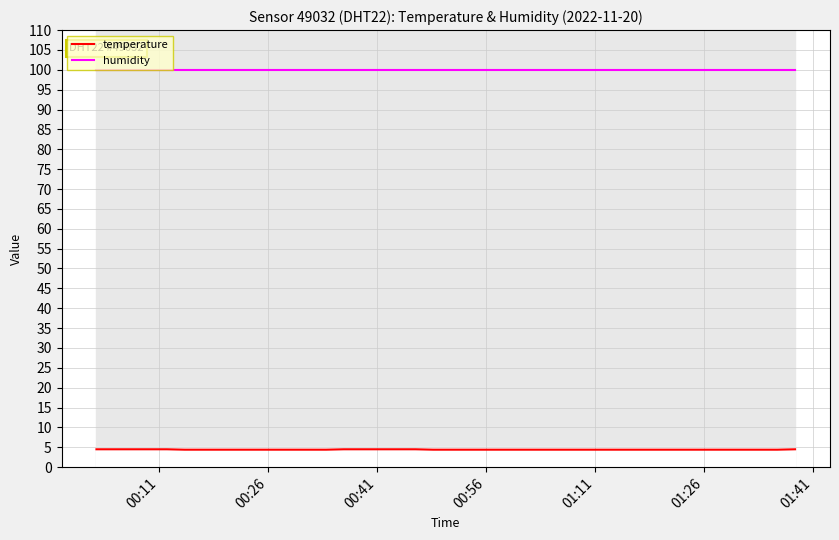

What is the average value of the temperature series?

4.4